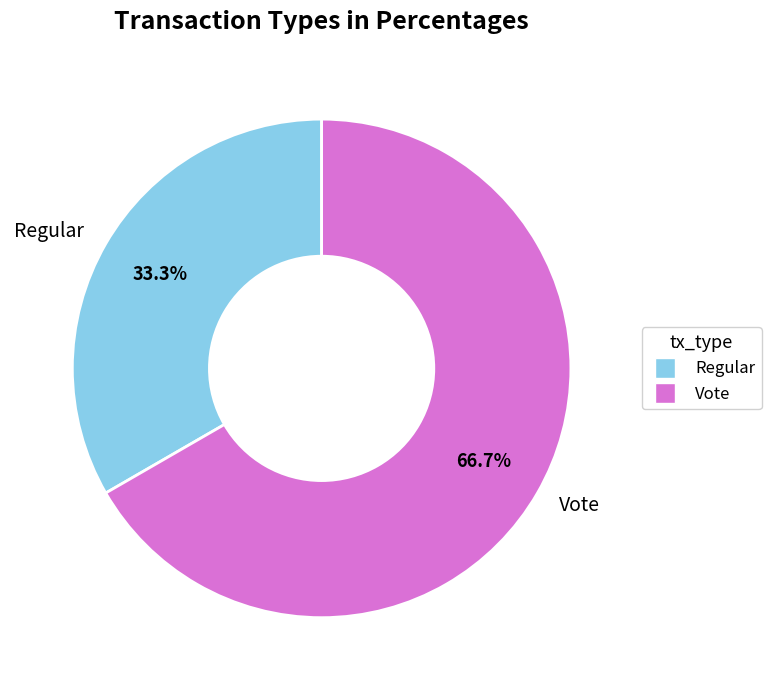

What portion of the pie excludes Regular?

66.7%